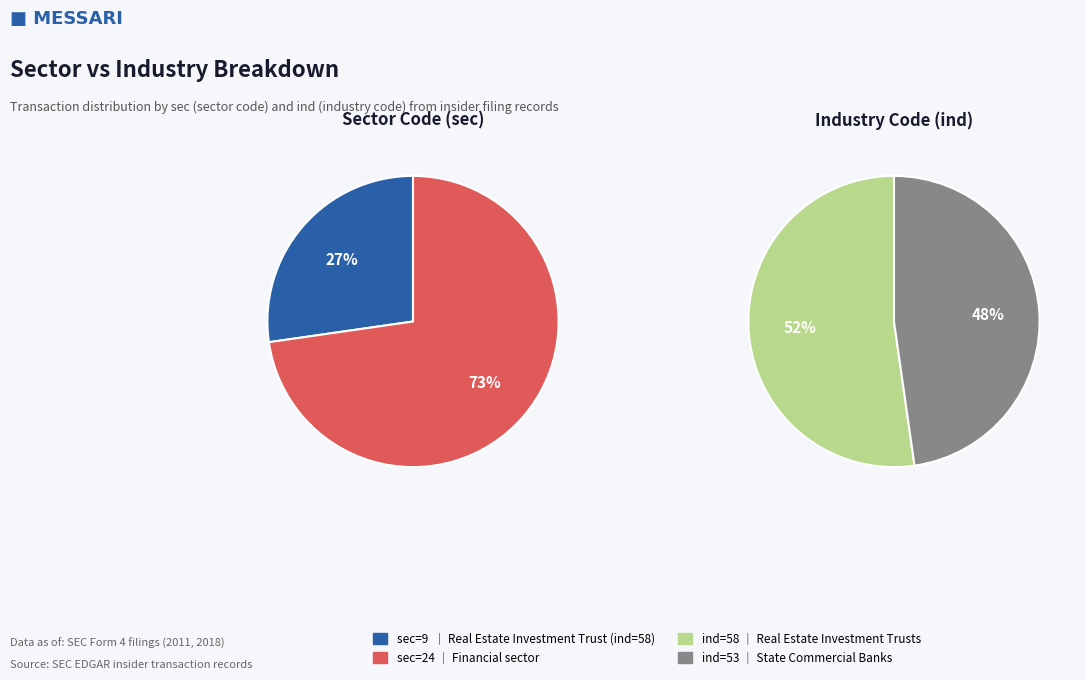

To the nearest percent, what is the difference between the ind_values and sec_values slice percentages?

5%